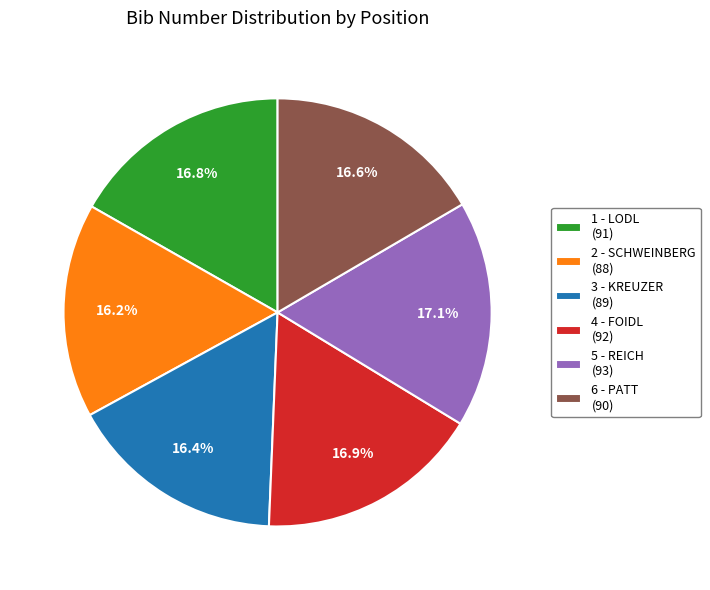

Does 6 - PATT (90) account for over 50% of the chart?

No